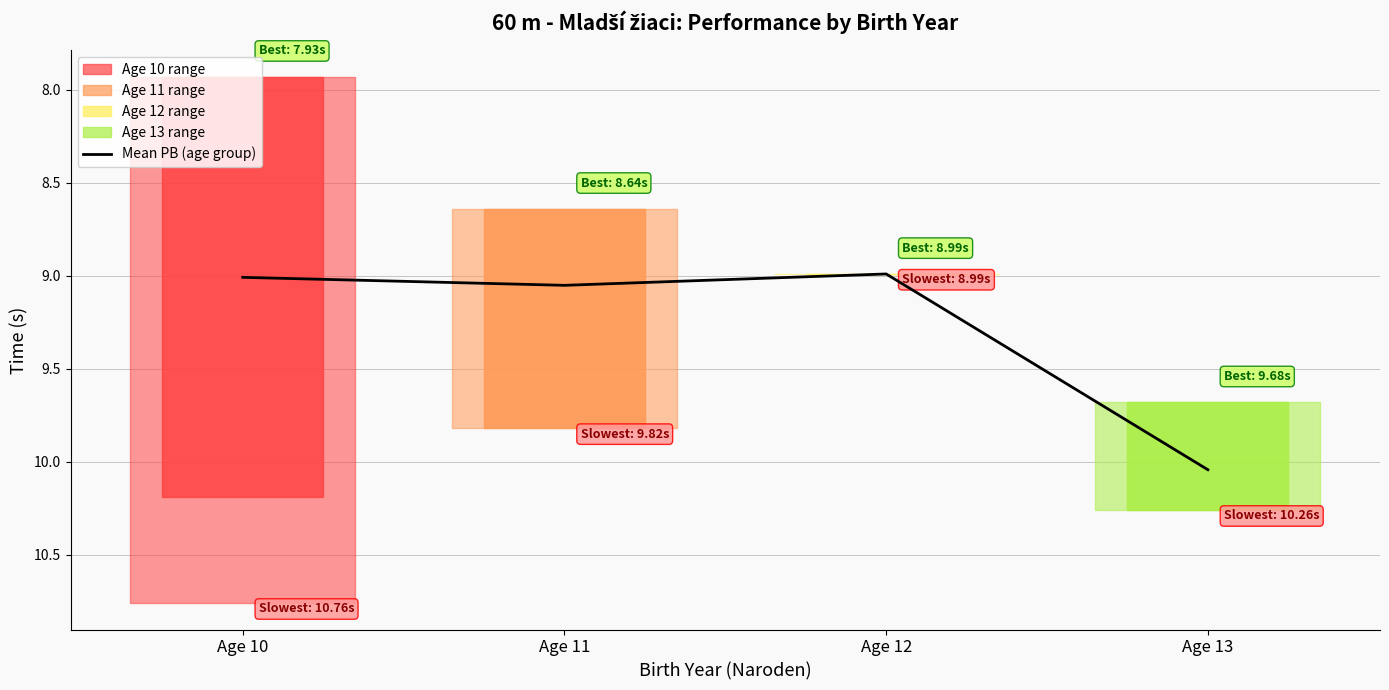

List the labels in order of value, largest first.

Age 13, Age 11, Age 10, Age 12